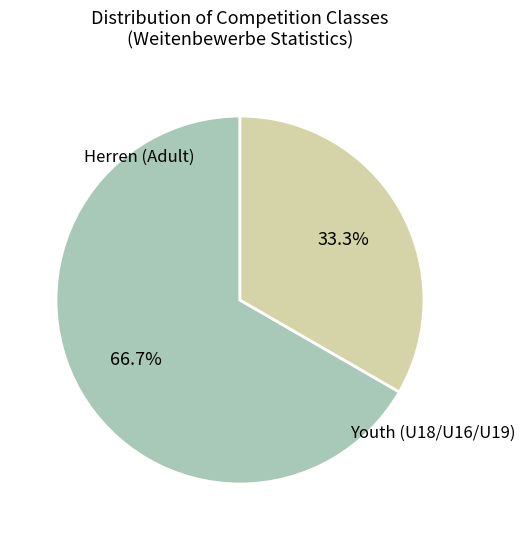

How many slices are in this pie chart?

2